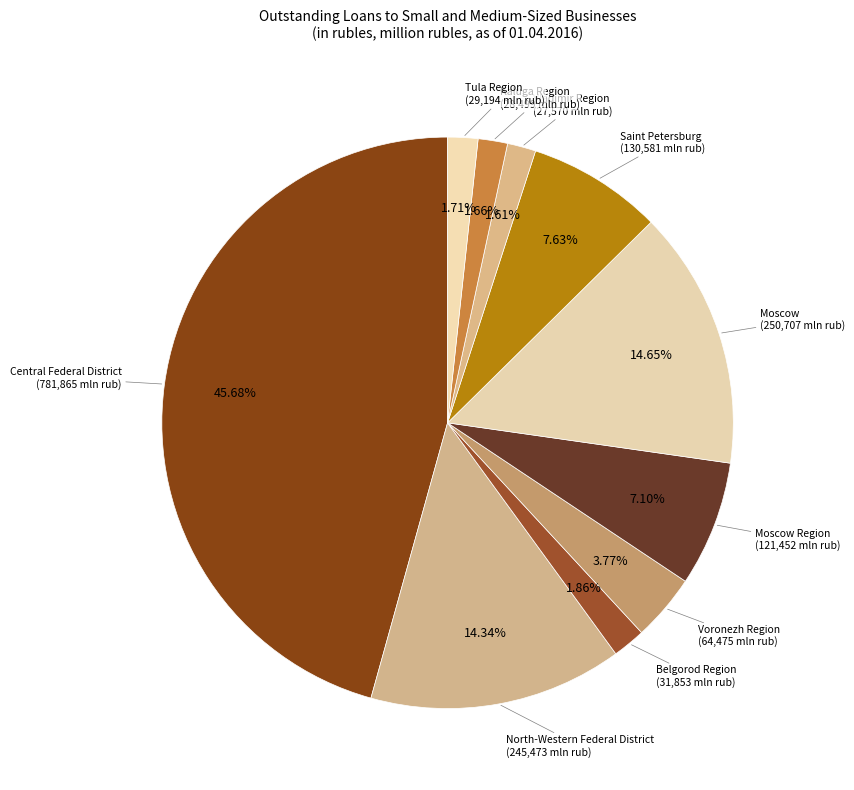

To the nearest percent, what is the average slice percentage?

10%